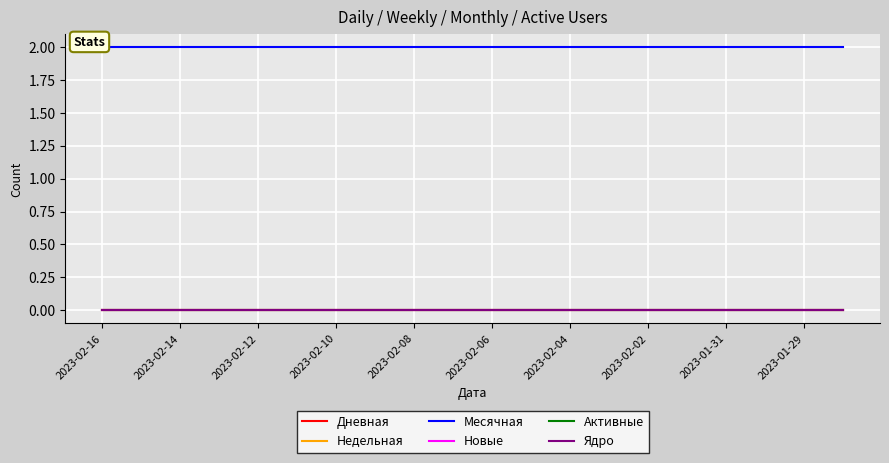

True or false: Активные and Недельная intersect in this chart.

False